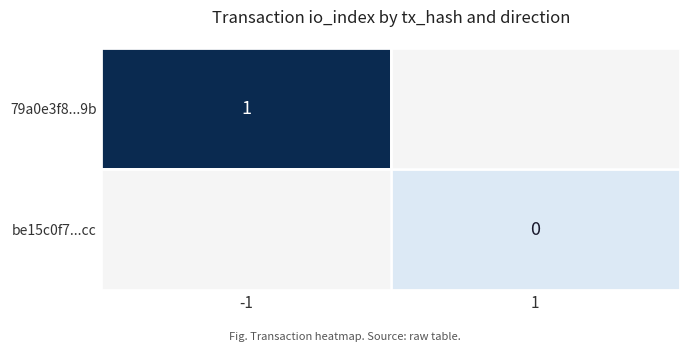

True or false: 79a0e3f8...9b has a value of 1.6 at -1.

False